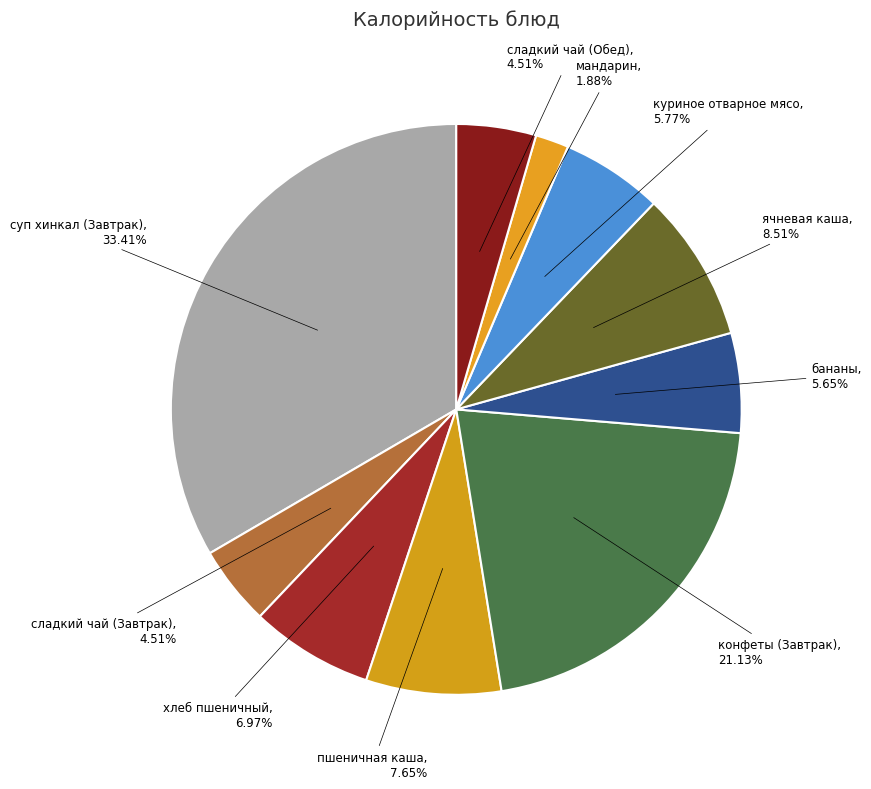

To the nearest percent, what is the difference between the largest and smallest slice percentages?

32%